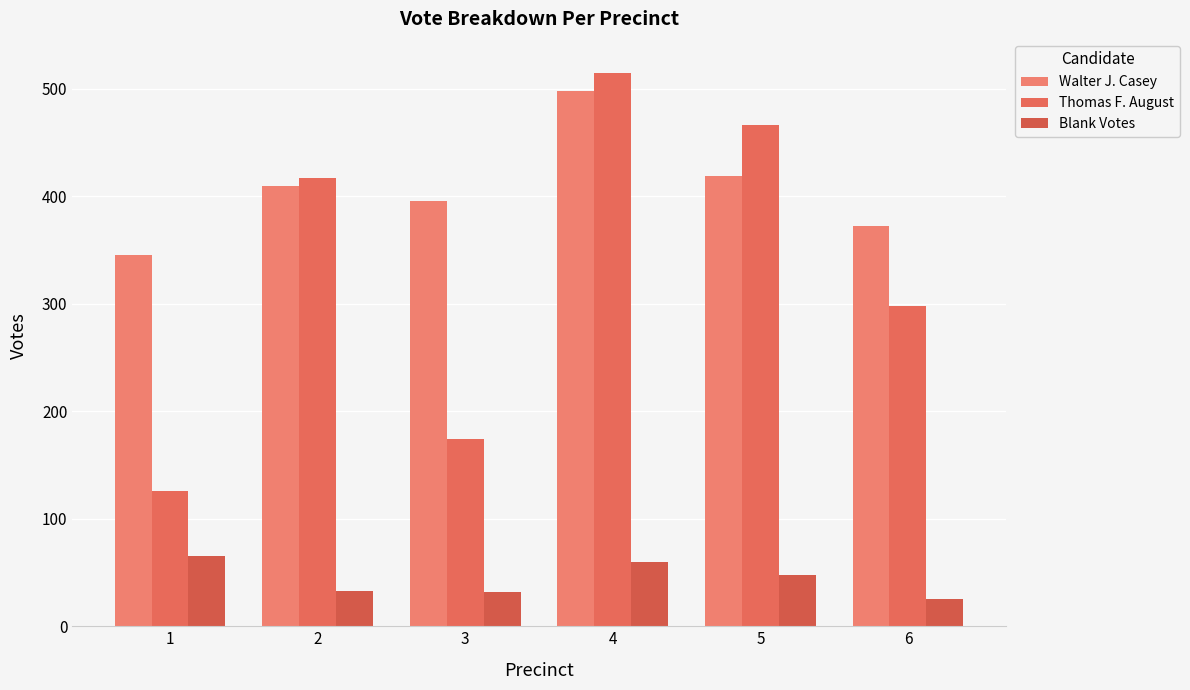

The value of Thomas F. August at 2 is 417. True or false?

True